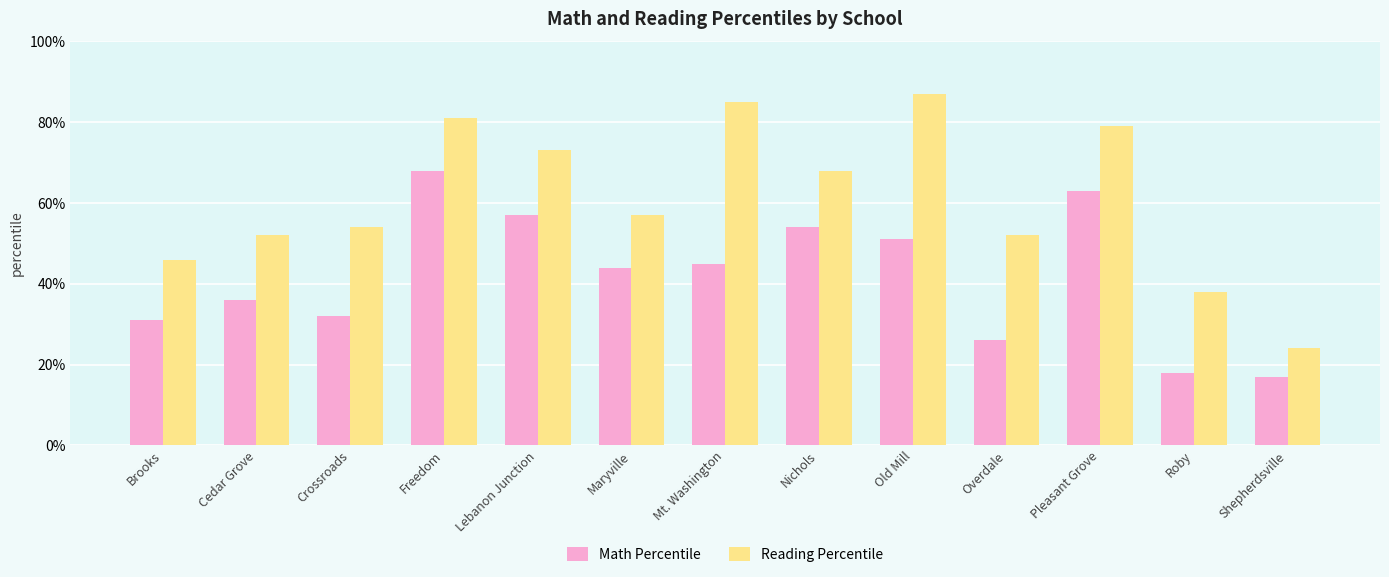

Between Old Mill and Freedom, which is larger?

Freedom